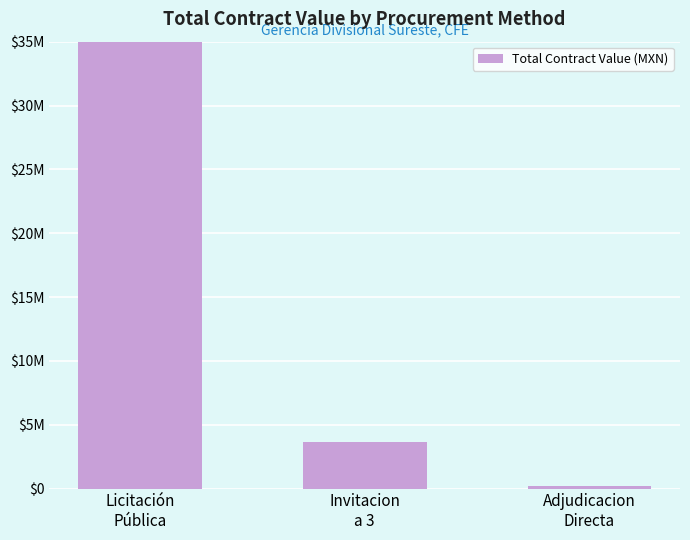

What position from the left is Licitación
Pública?

1